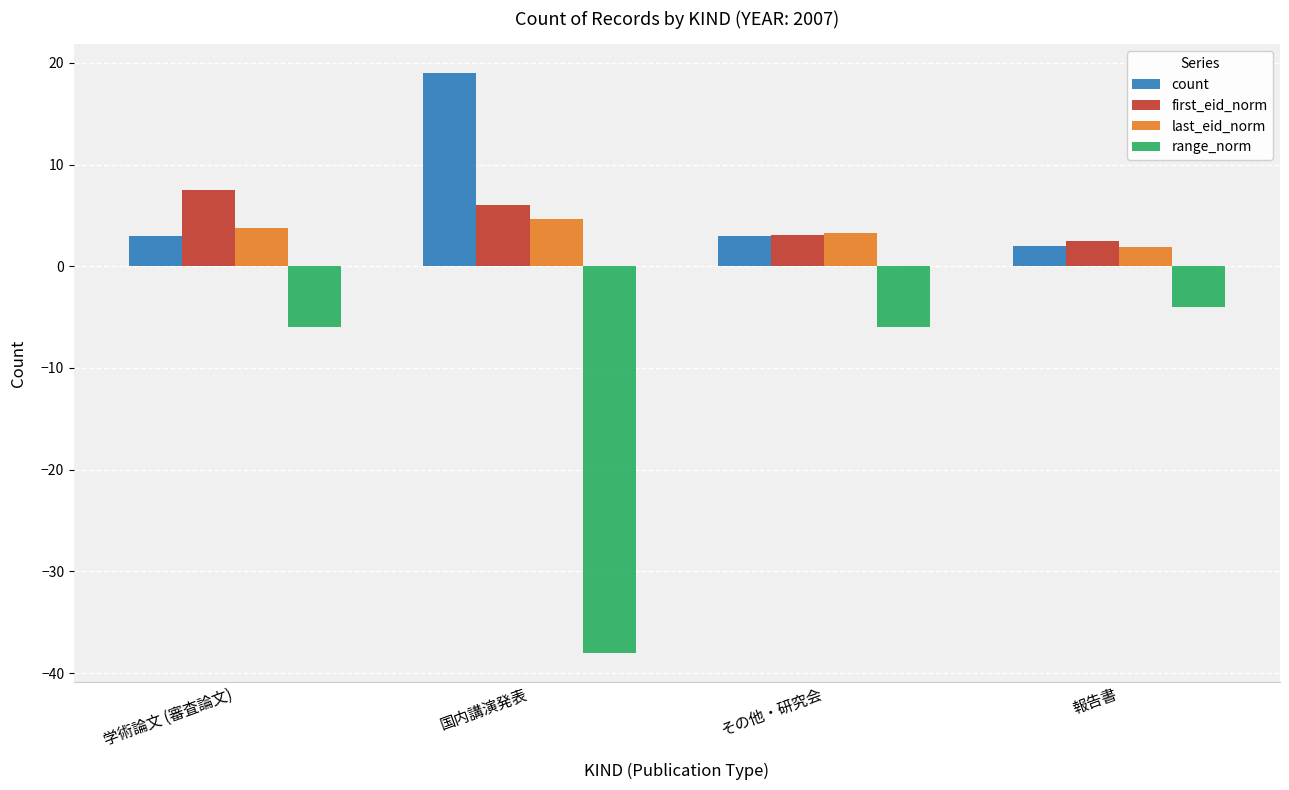

How many distinct data groups are displayed?

4